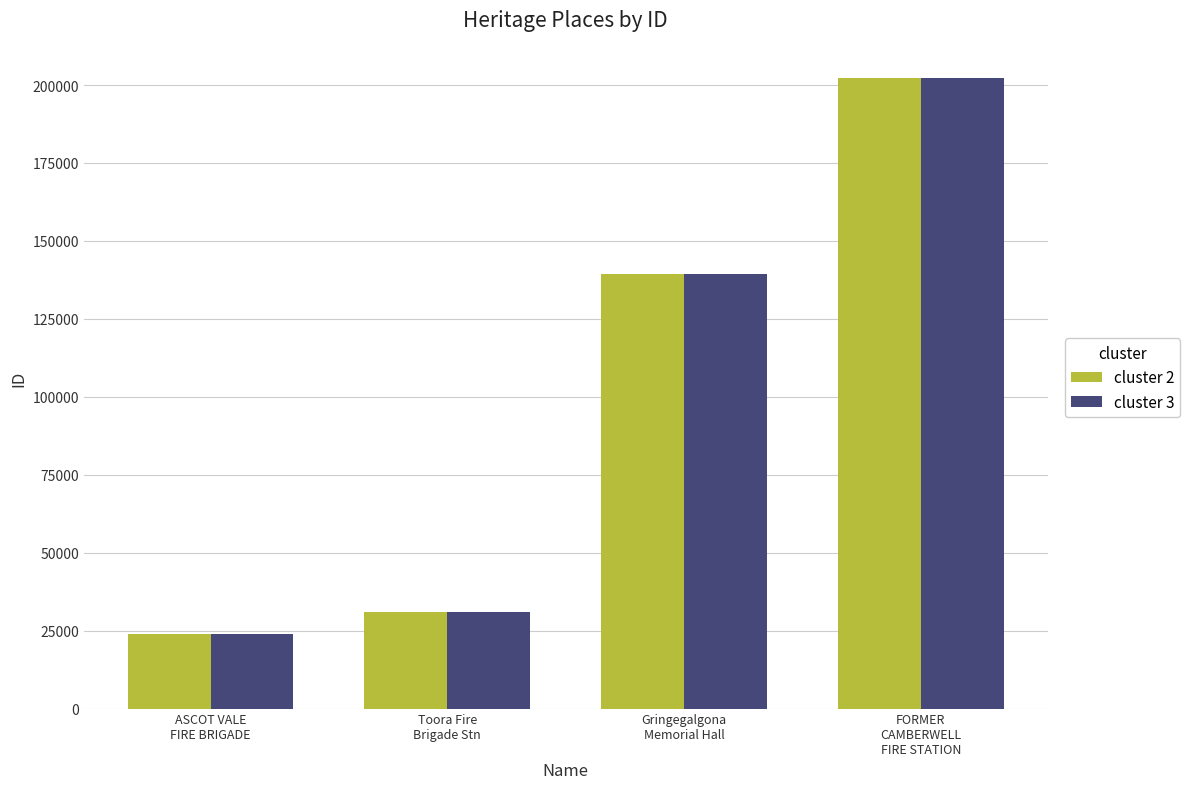

The cluster 3 series shows 40443 at ASCOT VALE
FIRE BRIGADE. True or false?

False